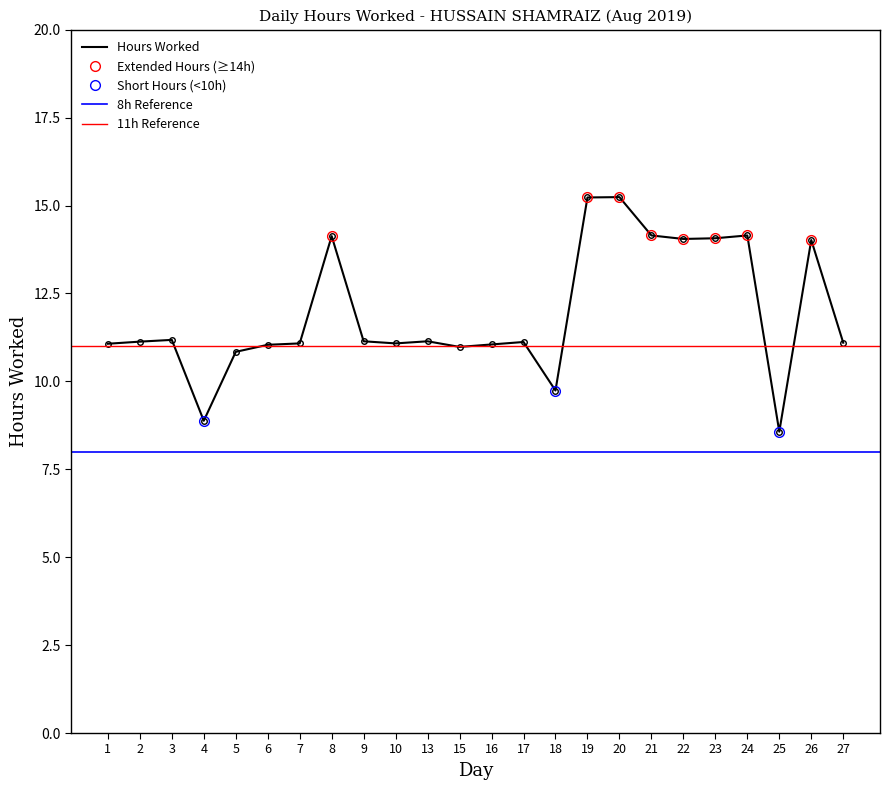

What is the difference between the maximum and second lowest values?

6.4